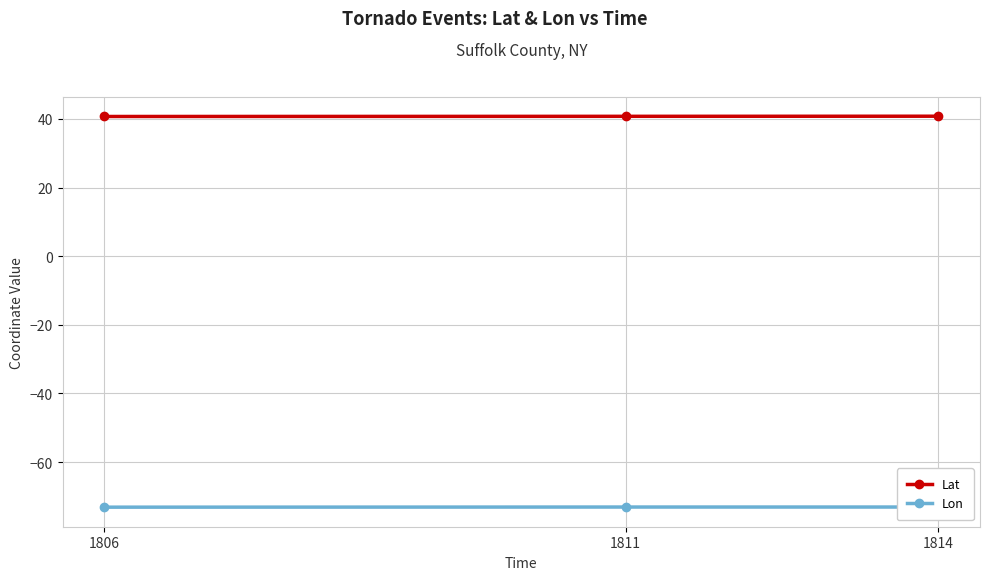

Rank the series at 1806 from highest to lowest value.

Lat, Lon